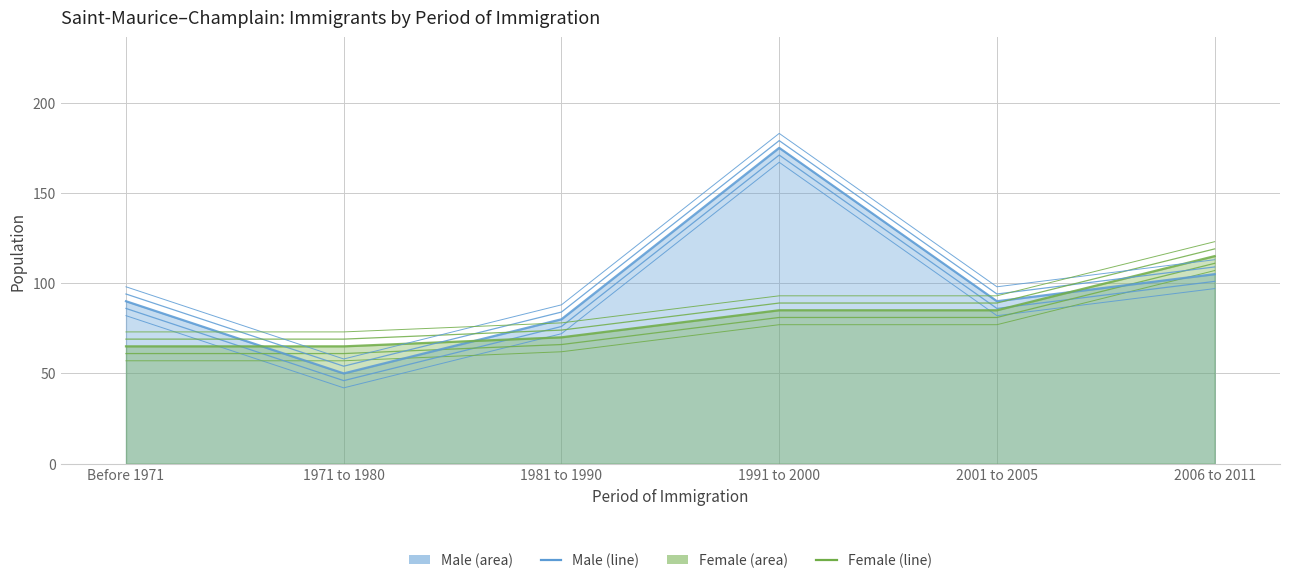

At which label is Male closest to 112?

2006 to 2011